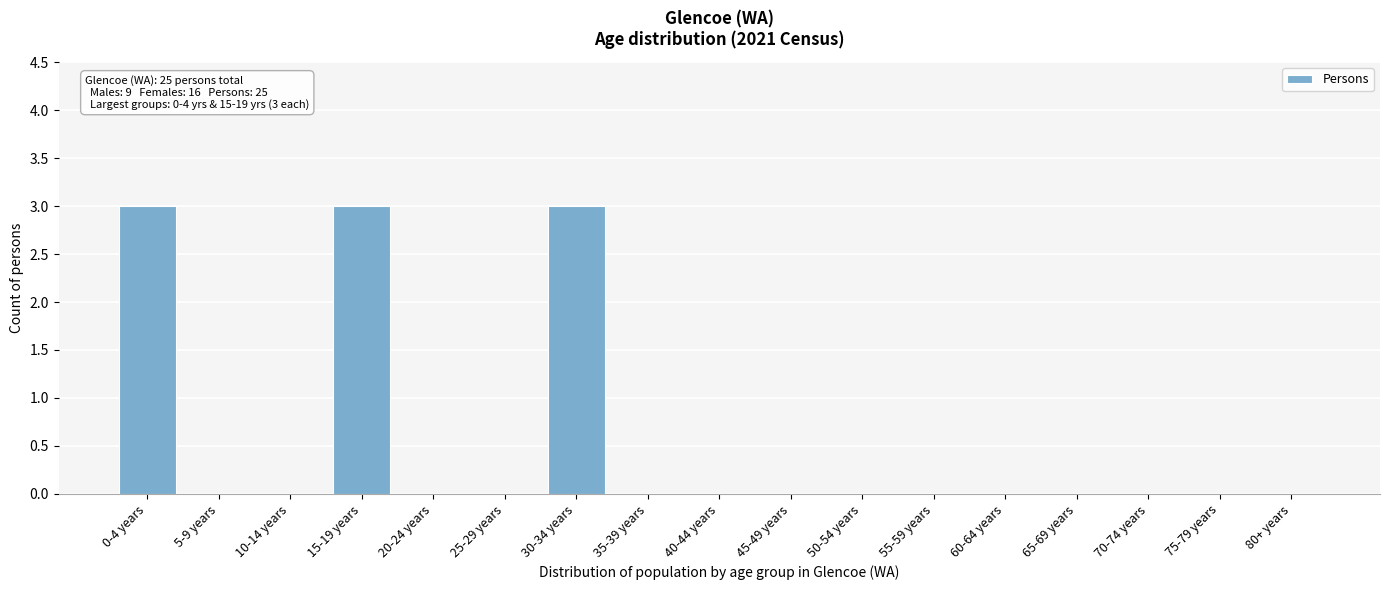

Reading left to right, transcribe all the data shown in this chart.

0-4 years=3	5-9 years=0	10-14 years=0	15-19 years=3	20-24 years=0	25-29 years=0	30-34 years=3	35-39 years=0	40-44 years=0	45-49 years=0	50-54 years=0	55-59 years=0	60-64 years=0	65-69 years=0	70-74 years=0	75-79 years=0	80+ years=0